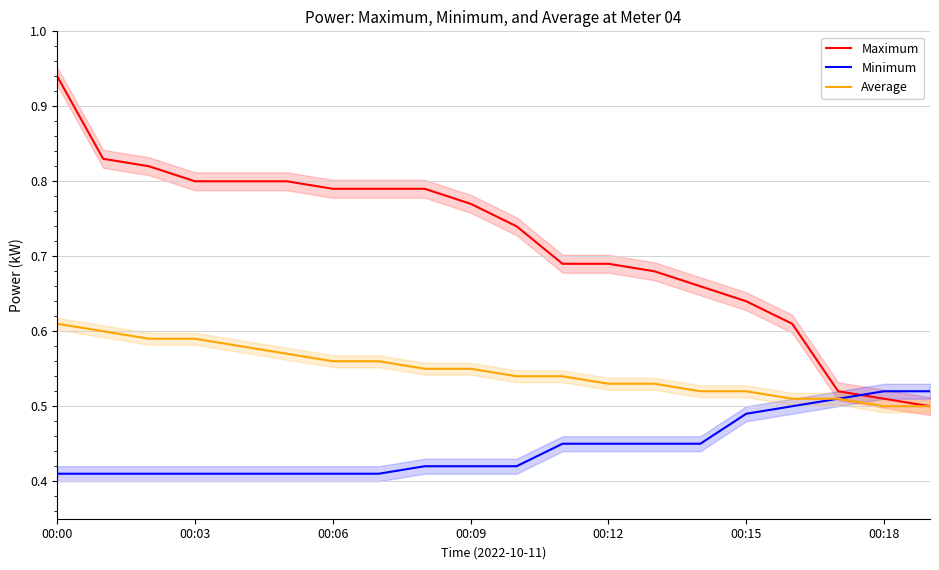

True or false: Average and Minimum intersect in this chart.

False